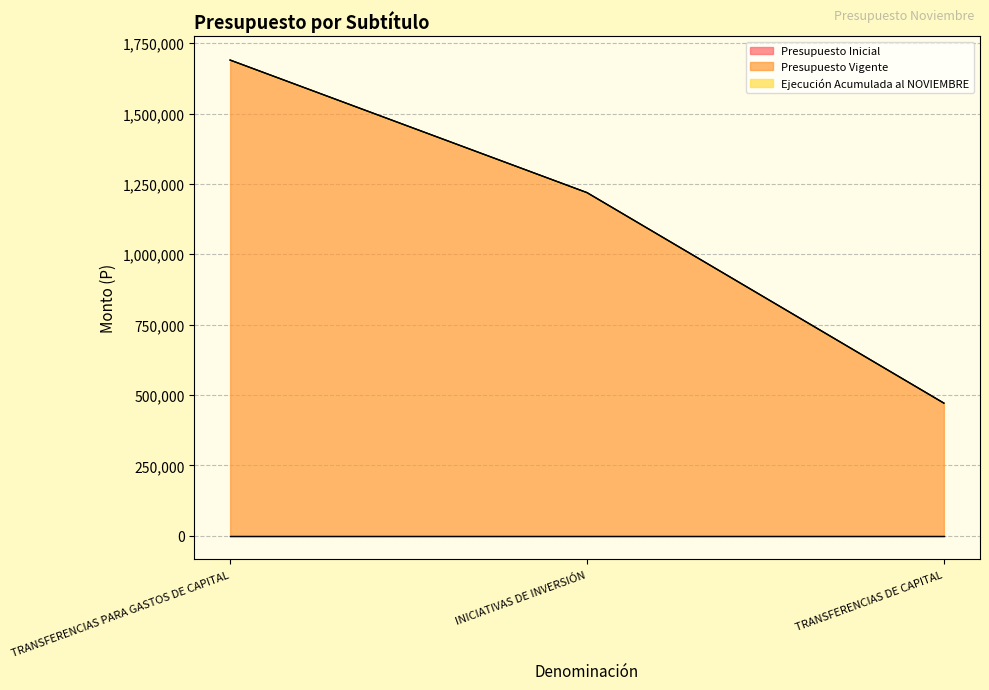

What is the maximum value shown in the chart?

1690116